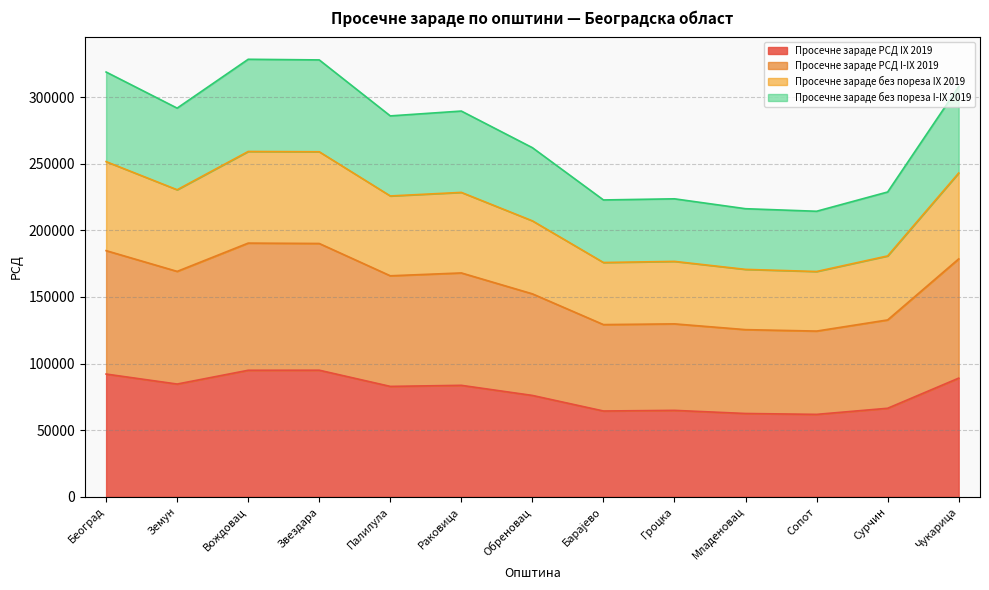

How many values in the Просечне зараде без пореза I-IX 2019 series are below 285933?

6